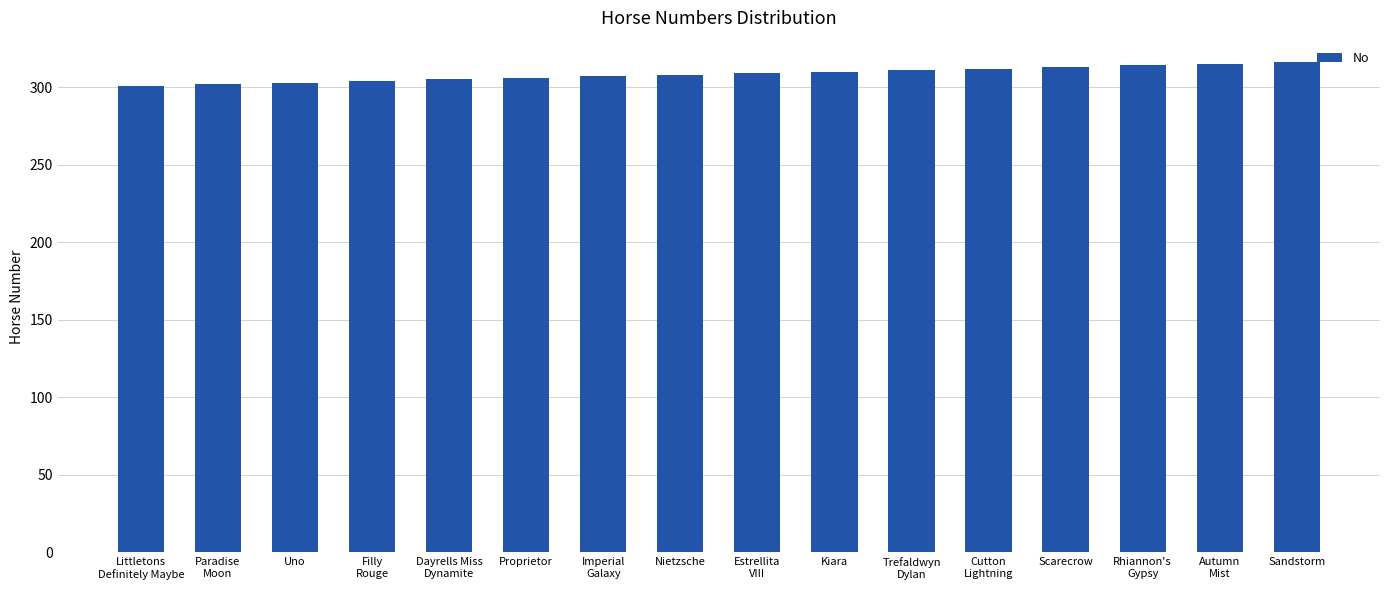

What is the change in value from Filly
Rouge to Scarecrow?

+9